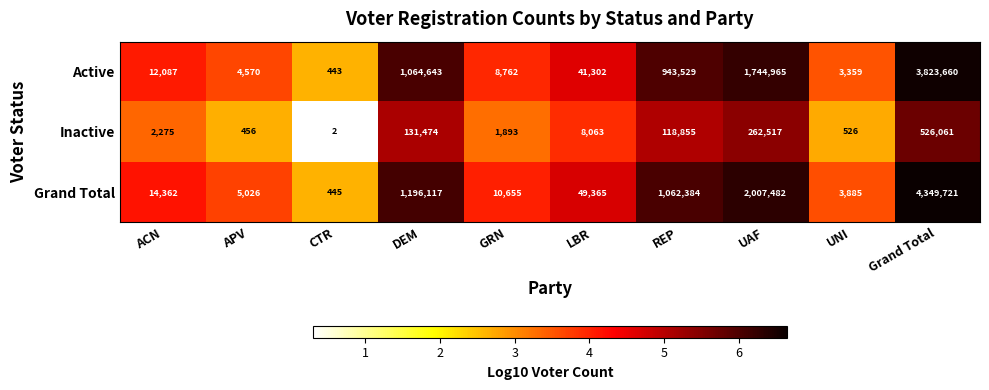

Which series has the largest range (max minus min)?

Grand Total